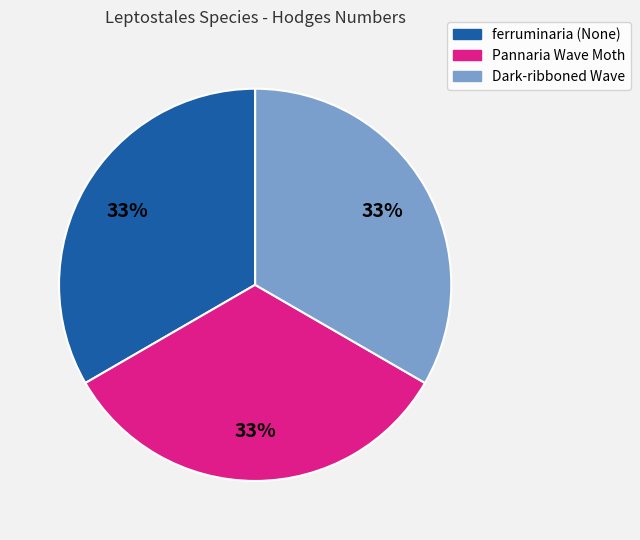

Is it true that ferruminaria (None) is 46% of the pie?

False